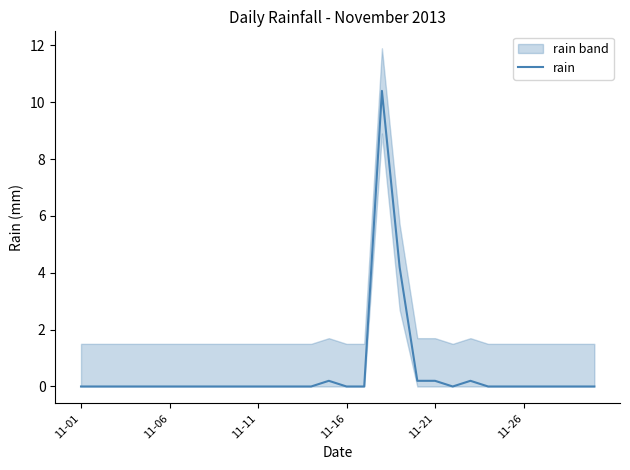

How many lines are shown in the chart?

1